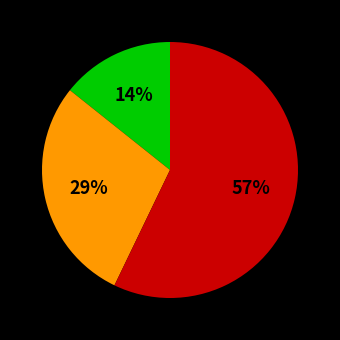

Count the number of slices in the pie.

3